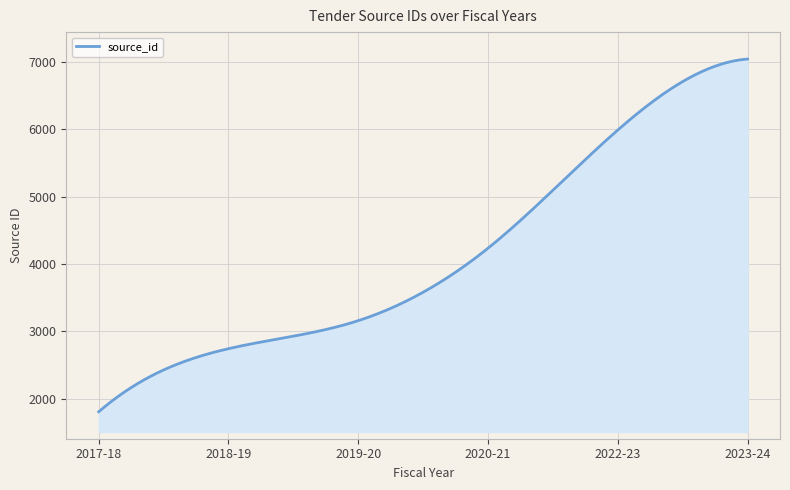

What is the smallest value displayed?

1805.0